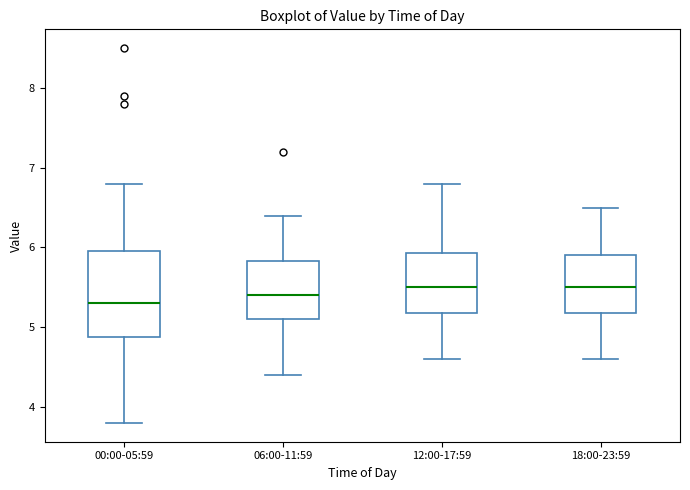

Where does the upper whisker of the box for 00:00-05:59 end on the y-axis? The values are not printed on the chart, so give them approximately, as read against the axis.

6.8